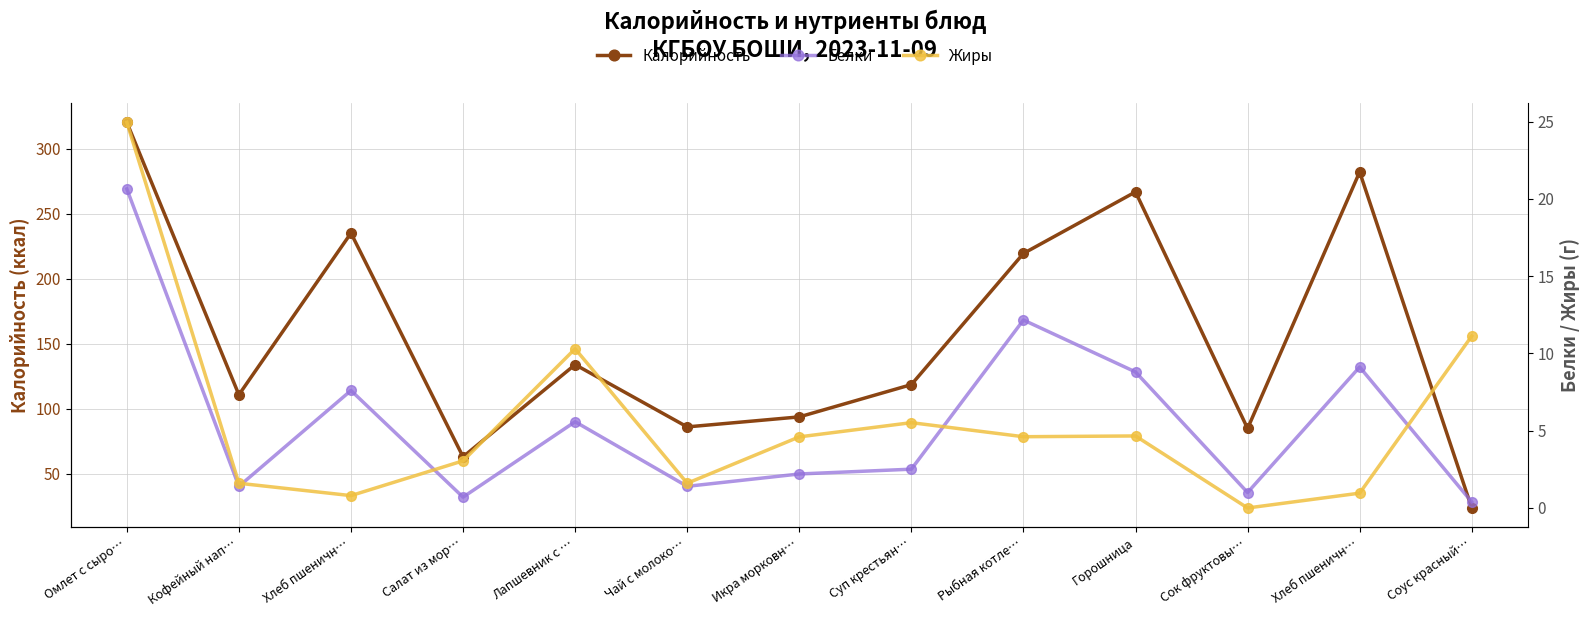

Reading right to left, list all the values displayed in this chart.

Калорийность: 23.7	282.0	84.8	266.7	219.3	118.5	93.7	86.0	133.9	63.0	235.0	110.7	320.2
Белки: 0.4	9.1	1.0	8.8	12.2	2.5	2.2	1.4	5.6	0.7	7.6	1.4	20.6
Жиры: 11.1	1.0	0.0	4.7	4.6	5.5	4.6	1.6	10.3	3.0	0.8	1.6	24.9